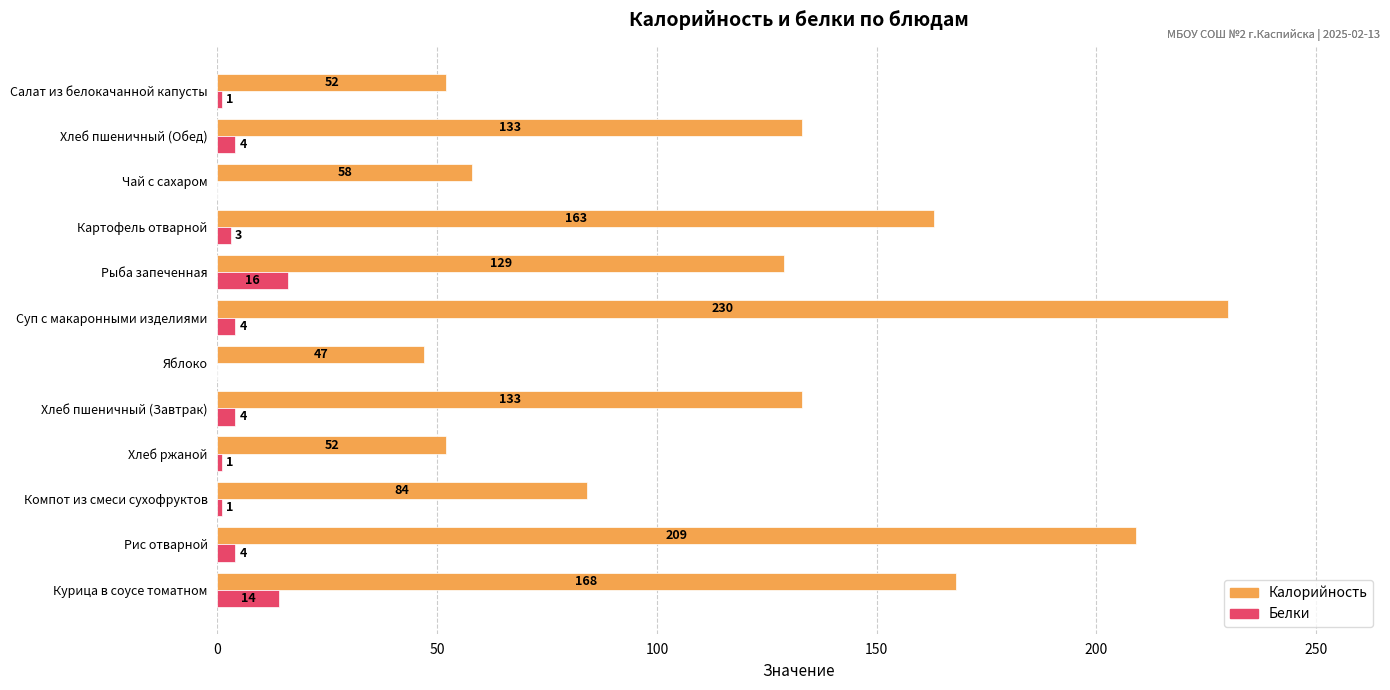

Which label corresponds to the largest value in the chart?

Суп с макаронными изделиями